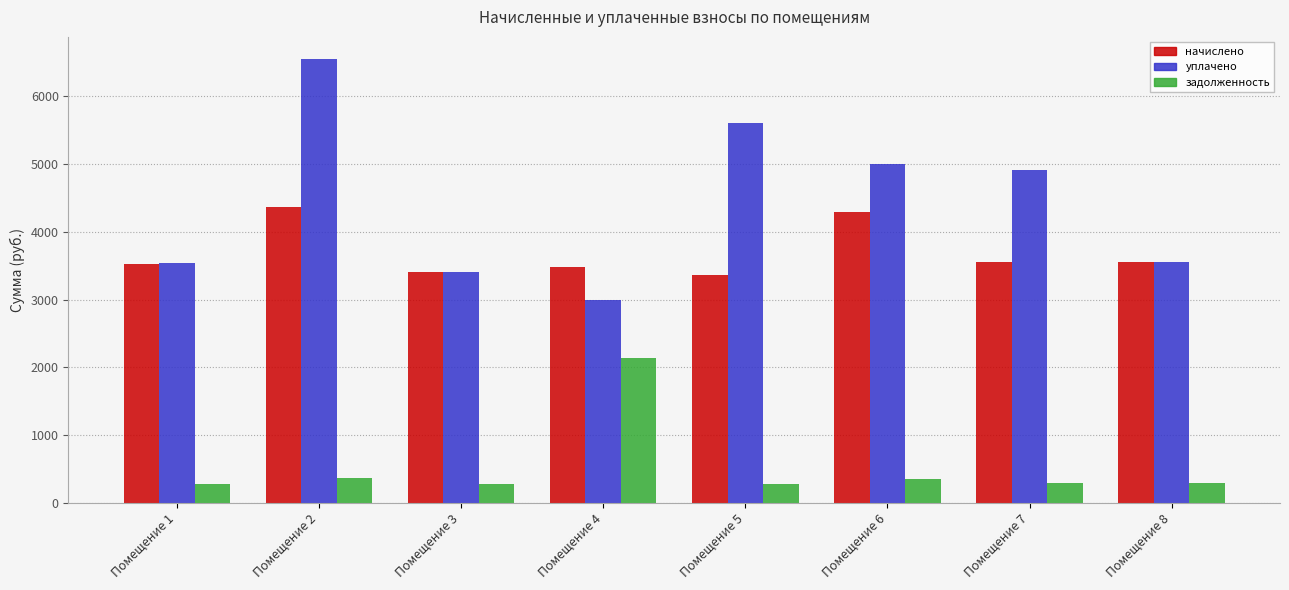

Where does the начислено series first go above 3548?

Помещение 2